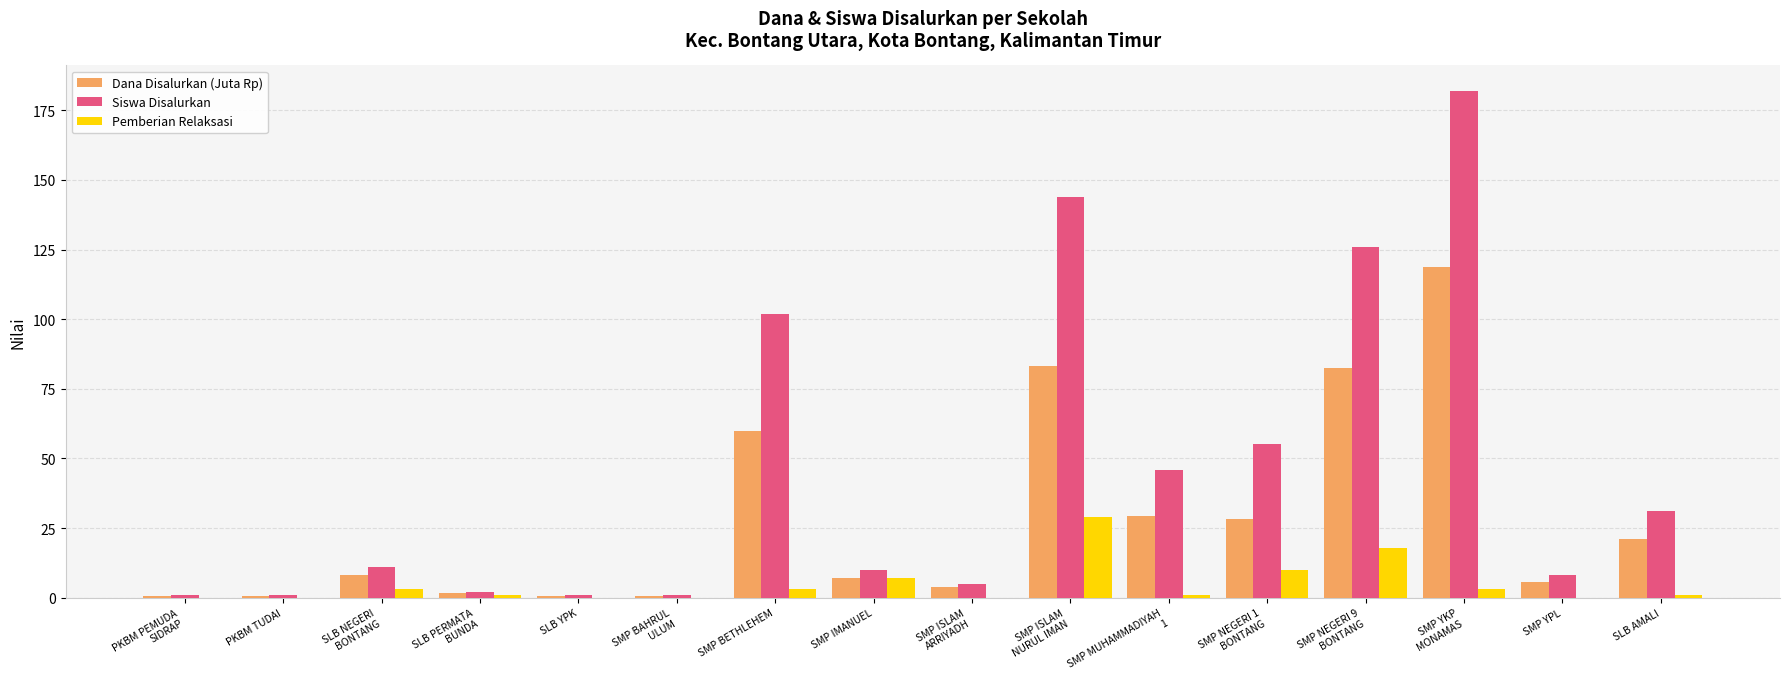

Which series has the largest total across all categories?

Siswa Disalurkan